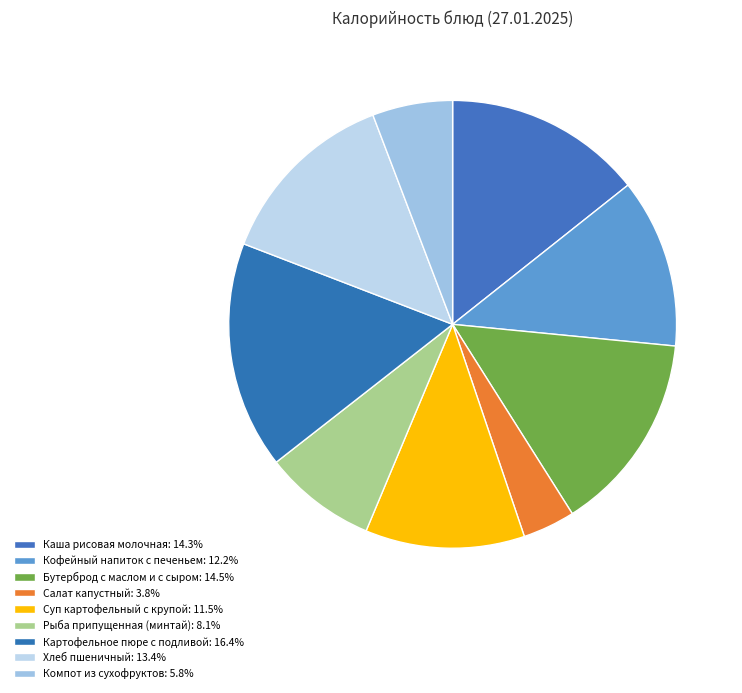

How many slices are in this pie chart?

9